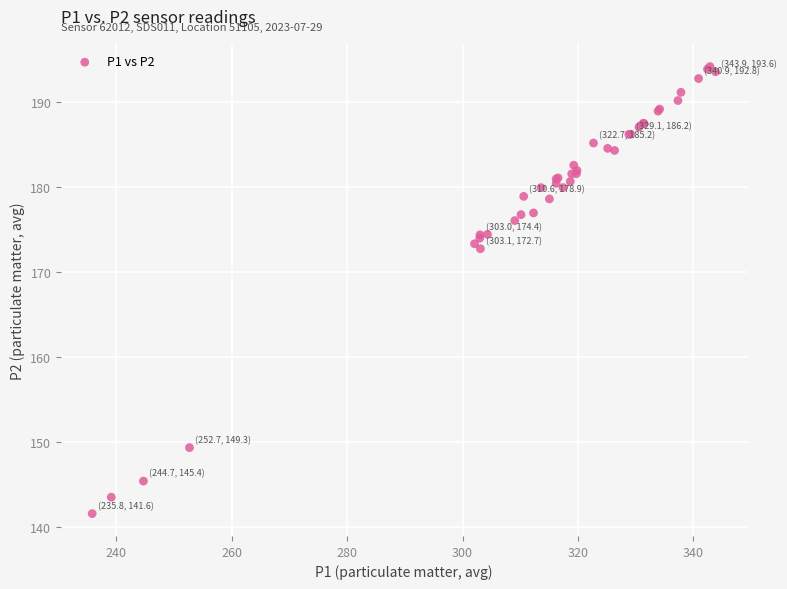

What Y value in the scatter plot is closest to 167?

172.7